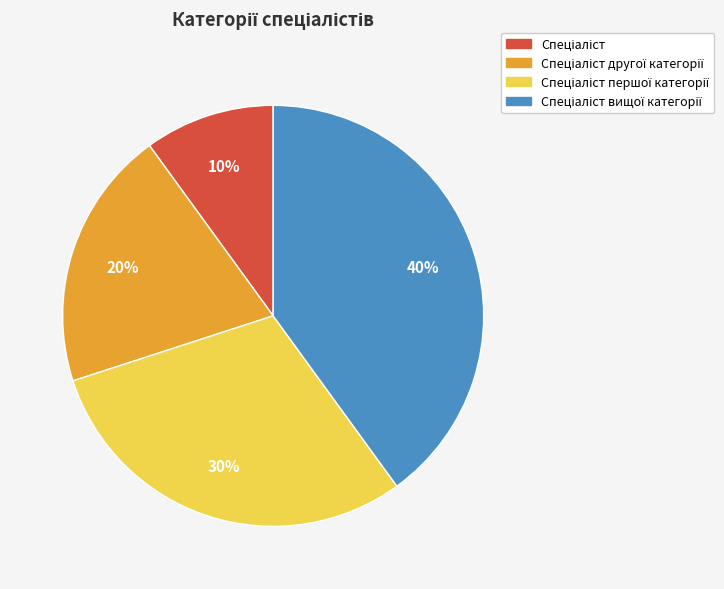

How many segments does this pie chart have?

4